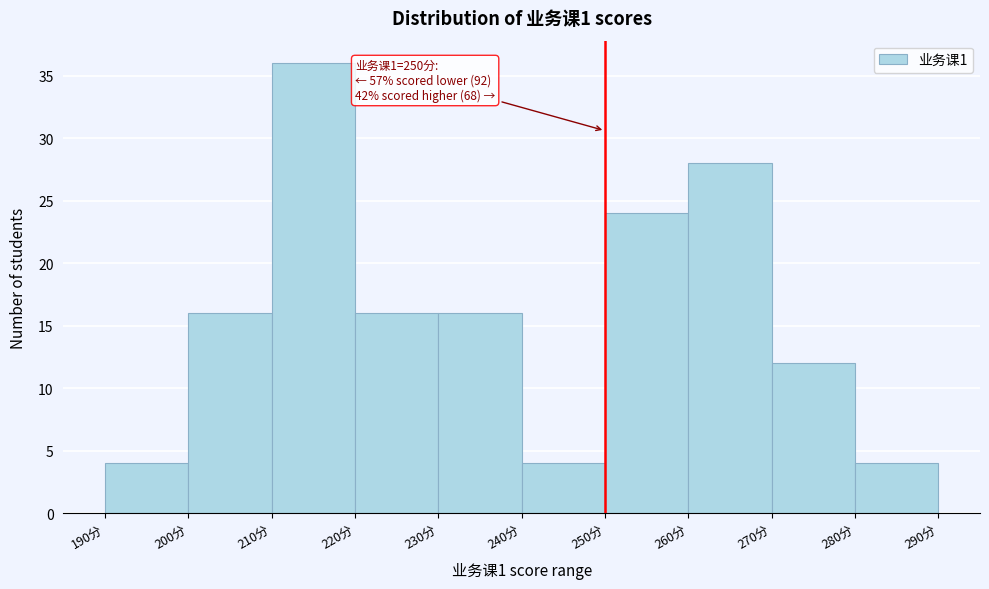

Over which range of the x-axis is the bar tallest?

210 to 220